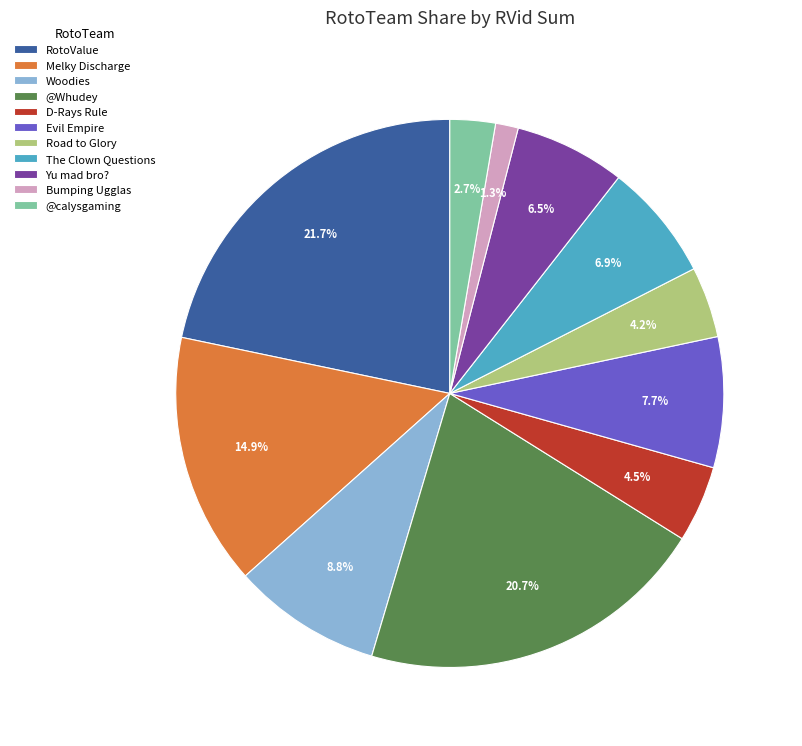

Is there a majority slice in this chart?

No